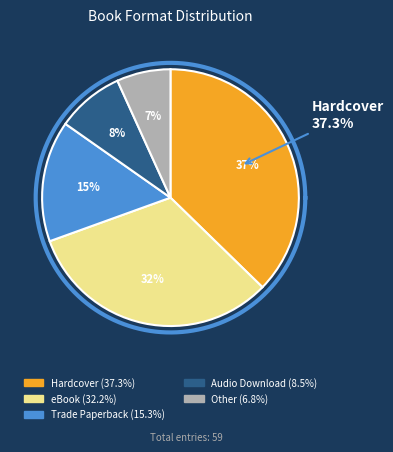

To the nearest percent, what percentage of the pie is Audio Download?

8%